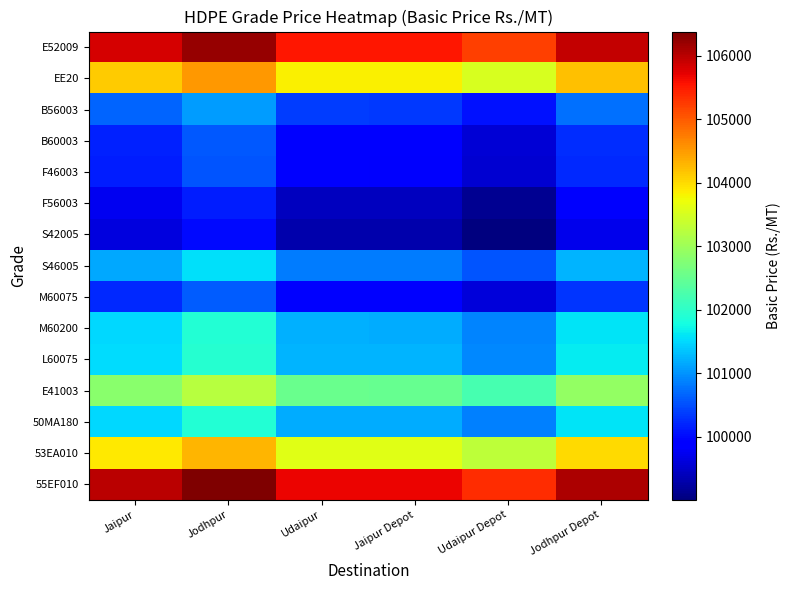

At which category does the chart reach its peak across all series?

Jodhpur